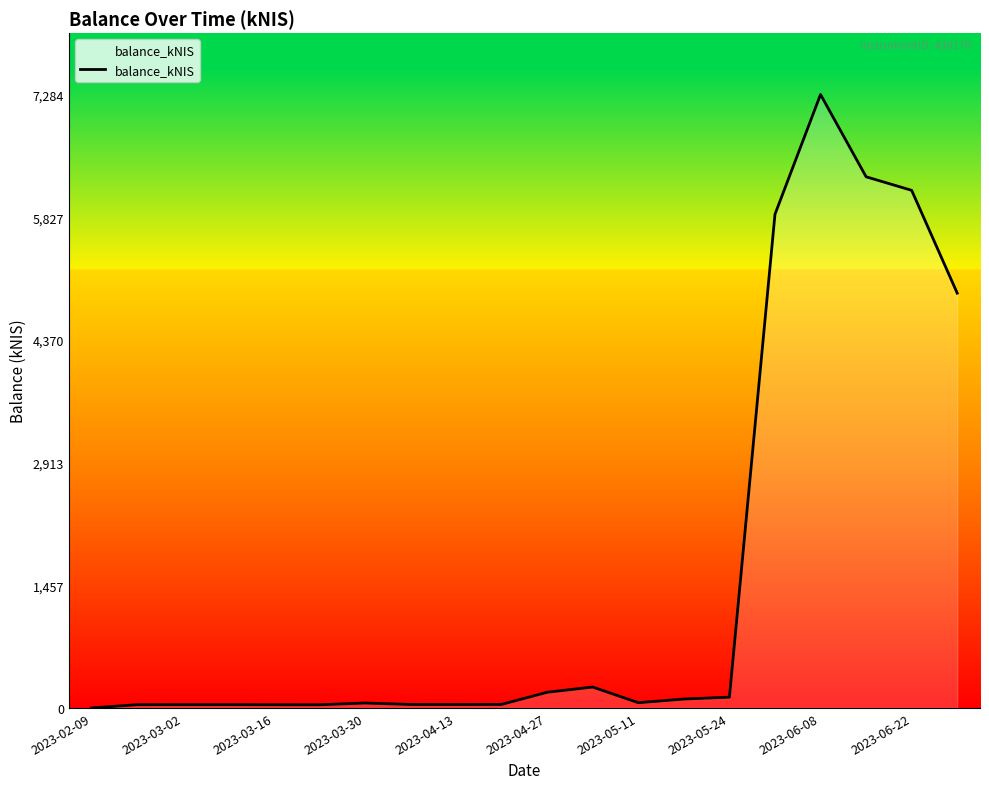

What is the difference between the maximum and minimum values?

7283.7